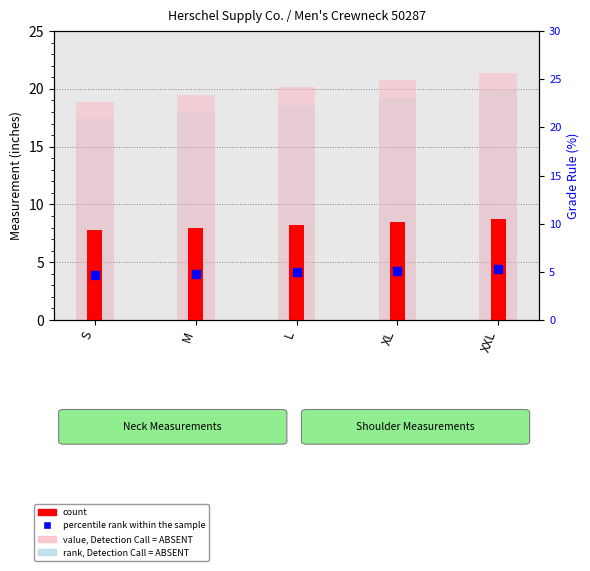

Which series reaches the maximum Y coordinate?

value, Detection Call = ABSENT